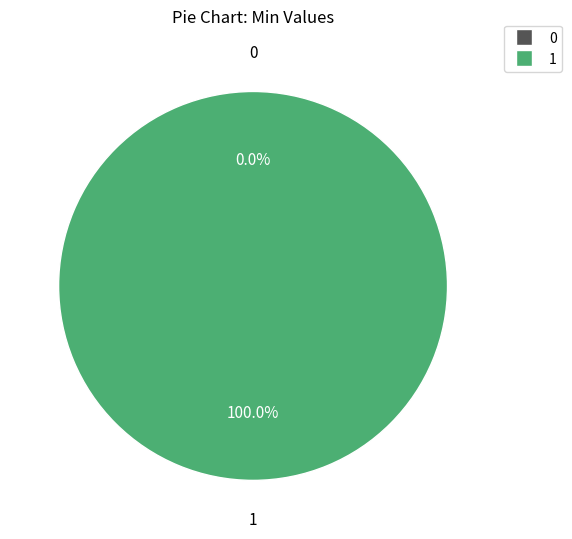

To the nearest percent, what percentage of the pie is OIDDataType.value?

100%